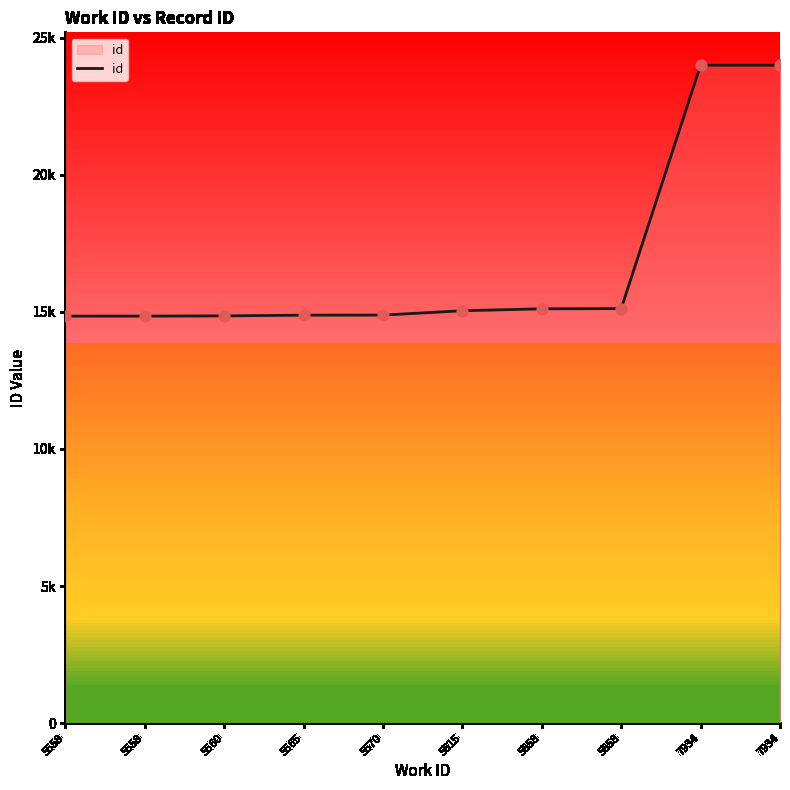

Approximately how many times larger is the value at 5558 compared to 5558?

1.0